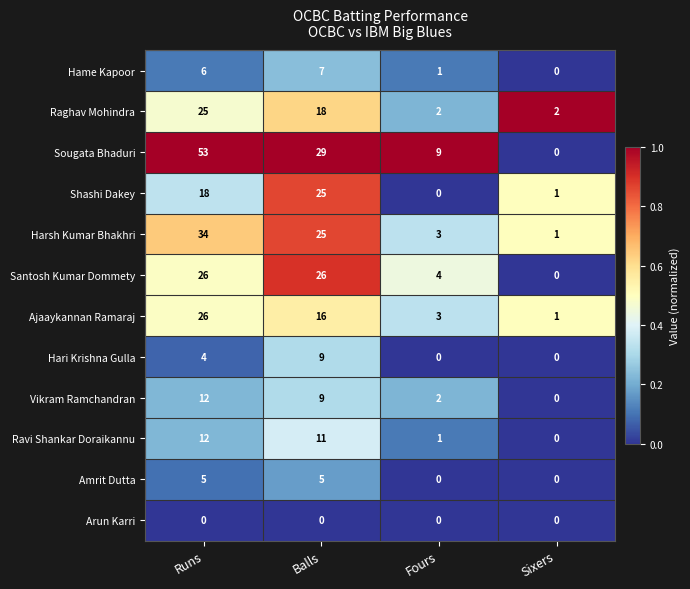

The Raghav Mohindra series shows 1 at Sixers. True or false?

False